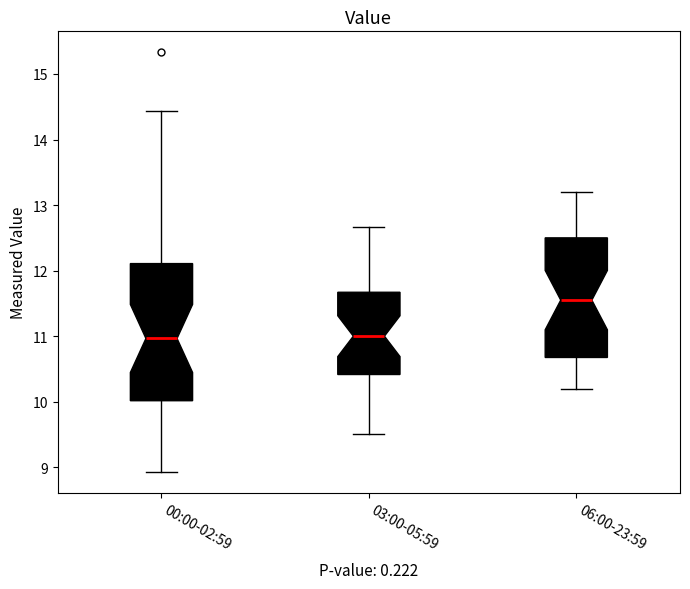

Reading left to right, read every box against the y-axis: the position of its median line, the range the box covers, and the ends of its whiskers. The values are not printed on the chart, so give them approximately, as read against the axis.

00:00-02:59: median 11.0, box 10.0 to 12.1, whiskers 8.9 to 14.4
03:00-05:59: median 11.0, box 10.4 to 11.7, whiskers 9.5 to 12.7
06:00-23:59: median 11.6, box 10.7 to 12.5, whiskers 10.2 to 13.2